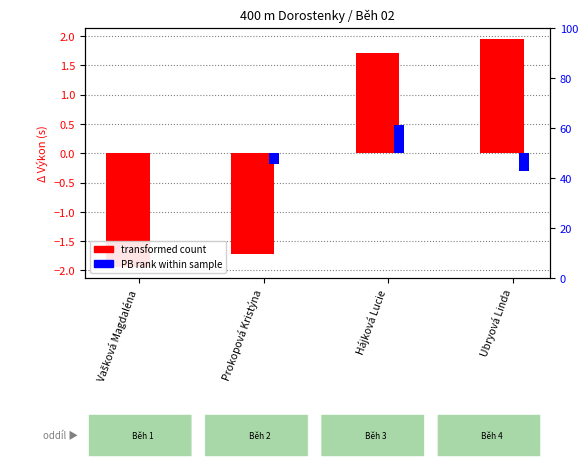

Is the value of transformed count at Vašková Magdaléna greater than the value of PB rank within sample at Prokopová Kristýna?

No